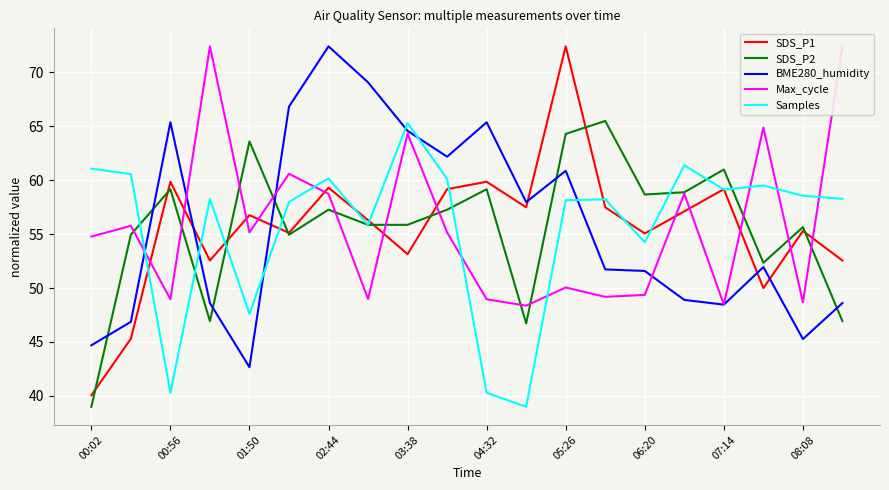

True or false: BME280_humidity and SDS_P1 cross at least once.

True